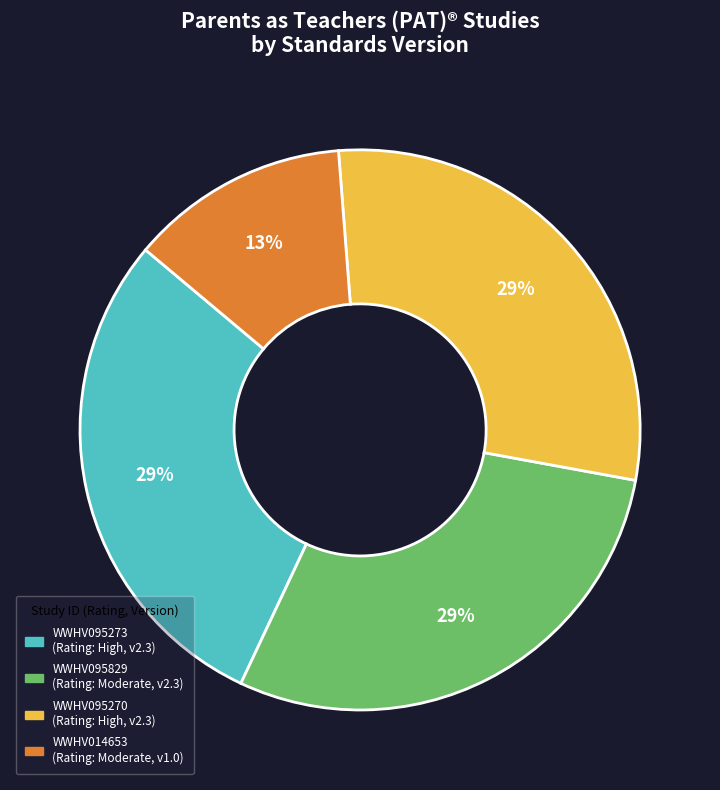

What percentage is the WWHV095270 slice, to the nearest percent?

29%